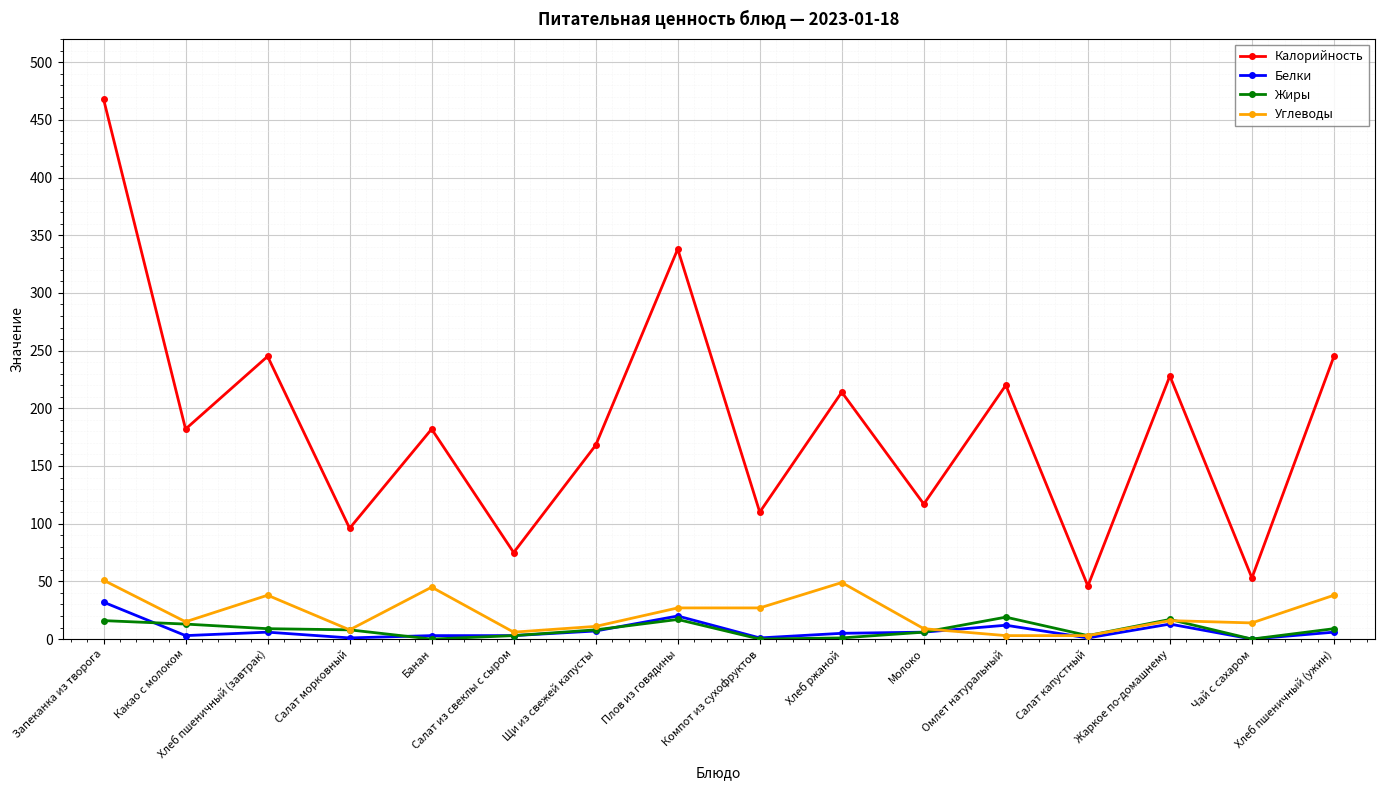

At how many categories does at least one series exceed 145?

10